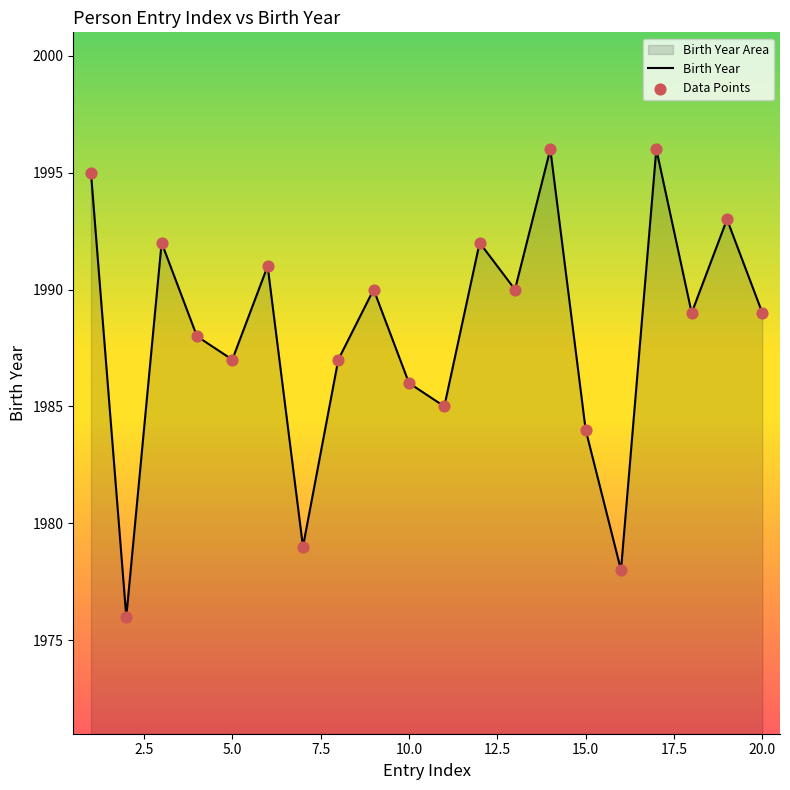

At how many categories does at least one series exceed 1979?

17